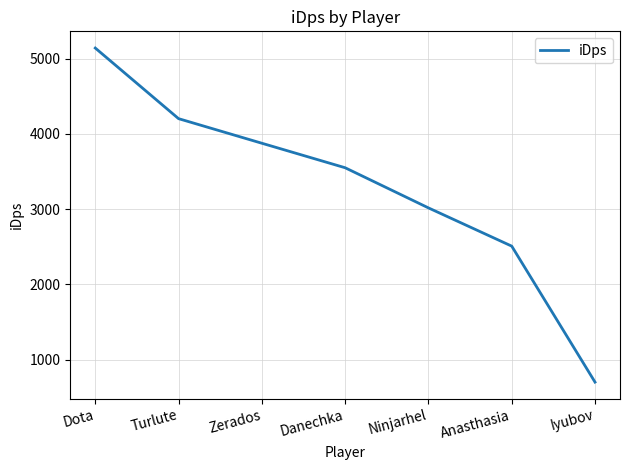

Reading left to right, extract all data points from this chart.

5139.2	4201.7	3875.2	3549.8	3016.9	2509.1	703.6